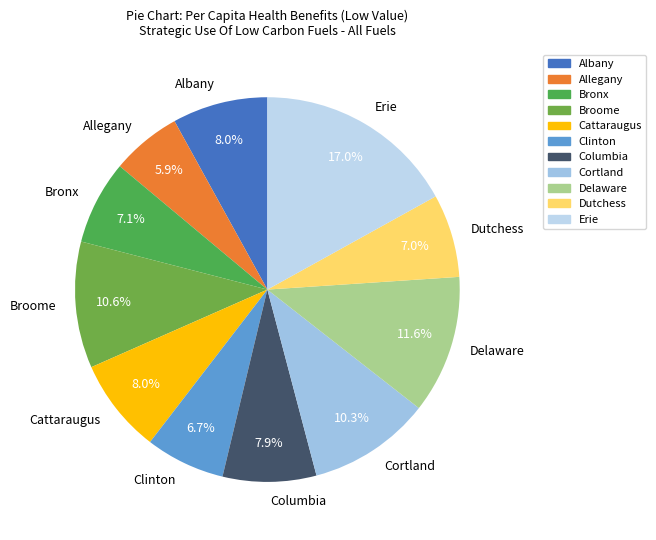

What is the ratio of the value at Clinton to the value at Delaware?

0.6